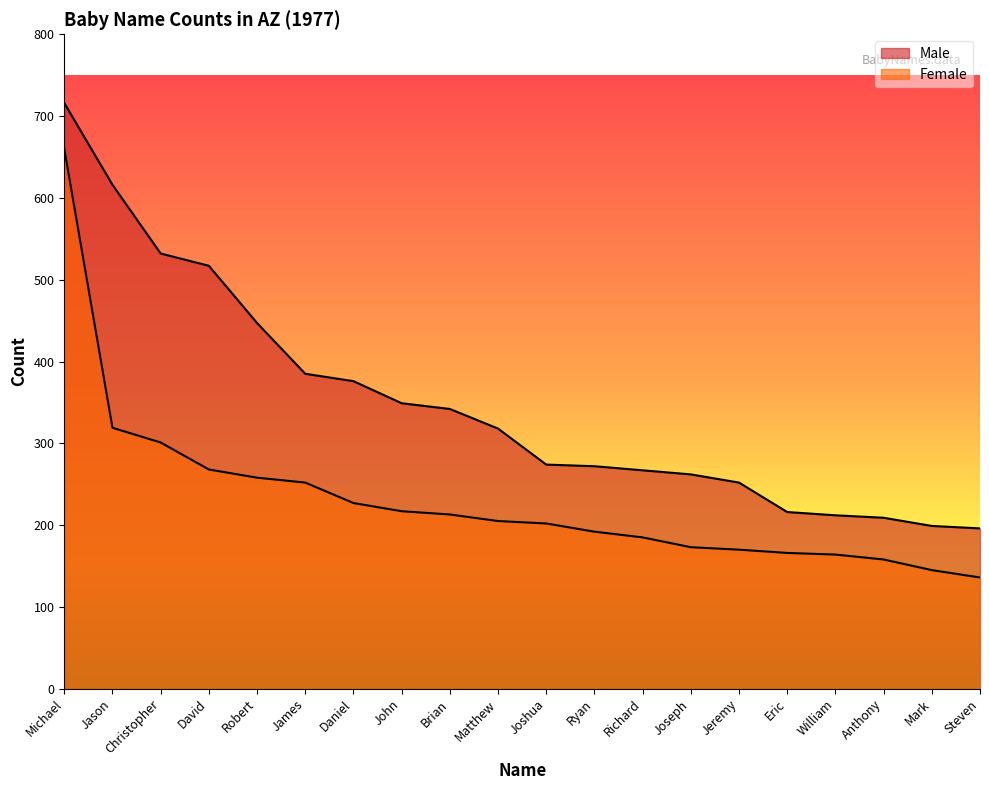

What is the label of the 2nd point from the left?

Jason